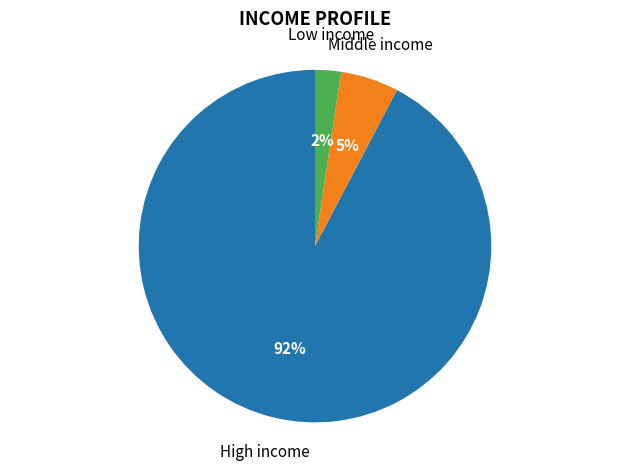

Between High income and Low income, which is larger?

High income